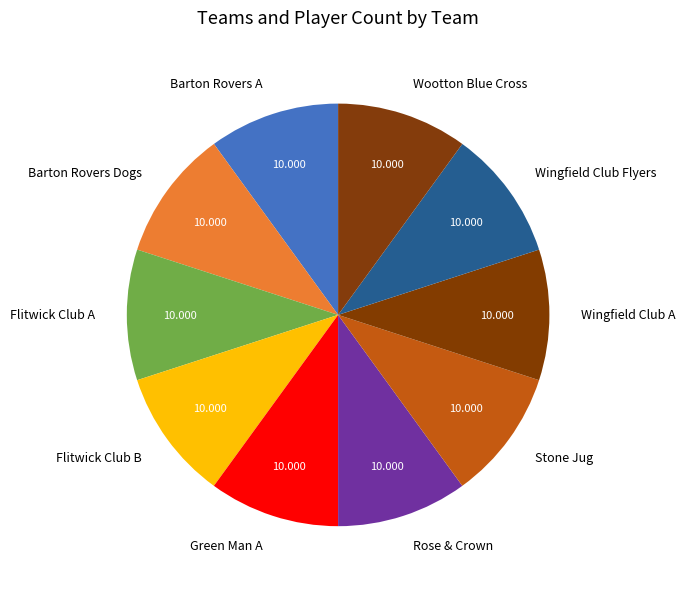

Do Flitwick Club B and Wootton Blue Cross together represent more than half of the pie?

No